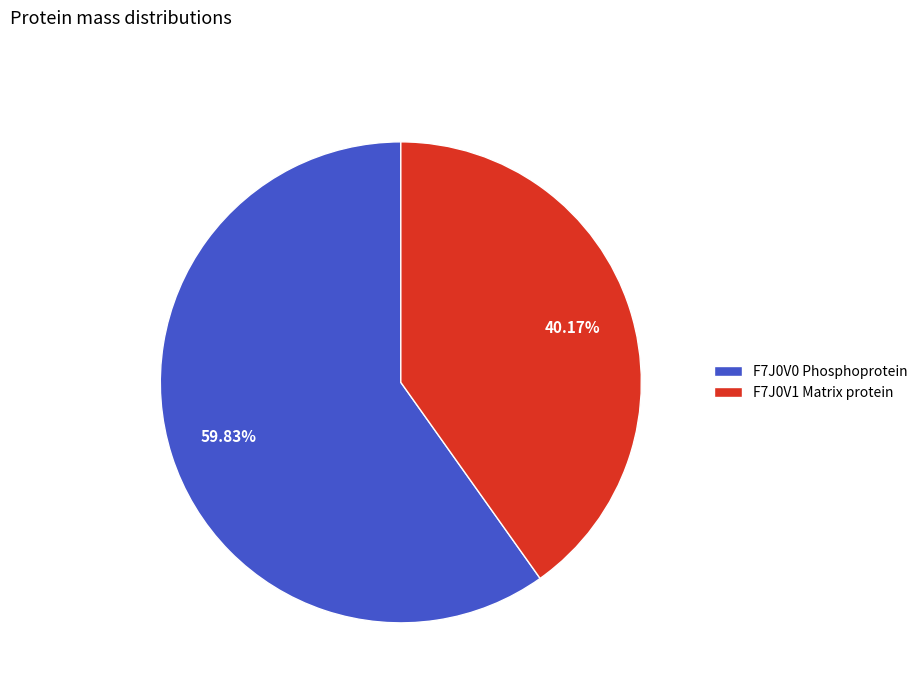

Does any single category account for the majority?

Yes